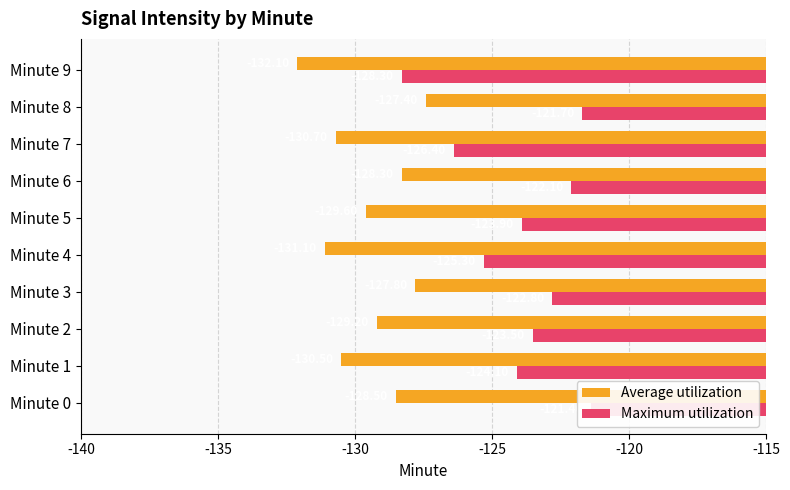

What is the maximum value shown in the chart?

-121.4